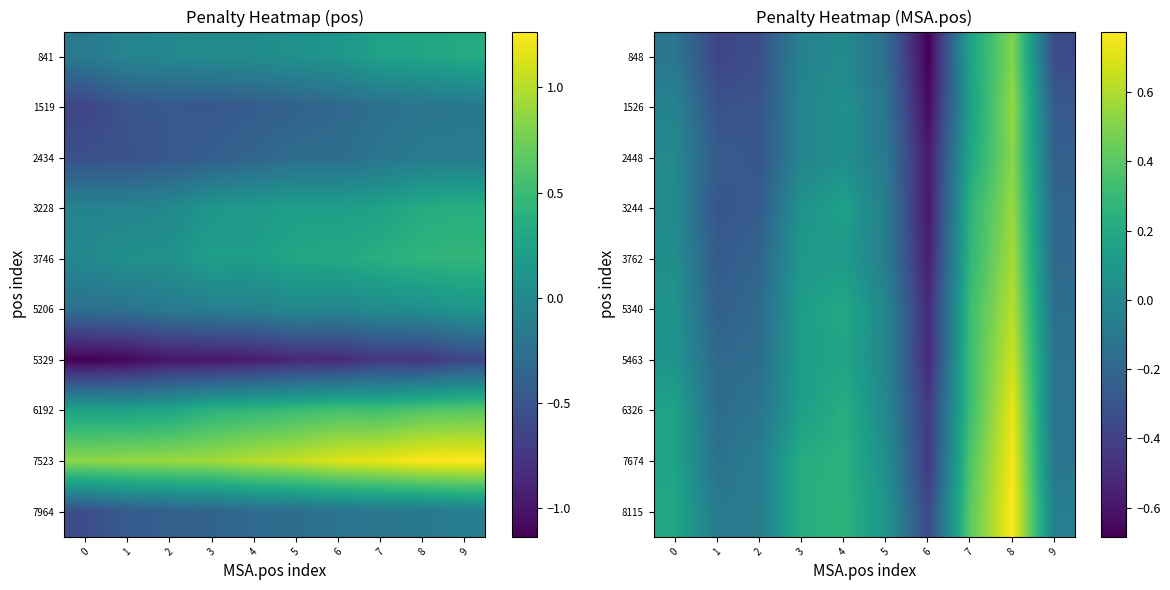

How many values in the 5463 series exceed 0?

5